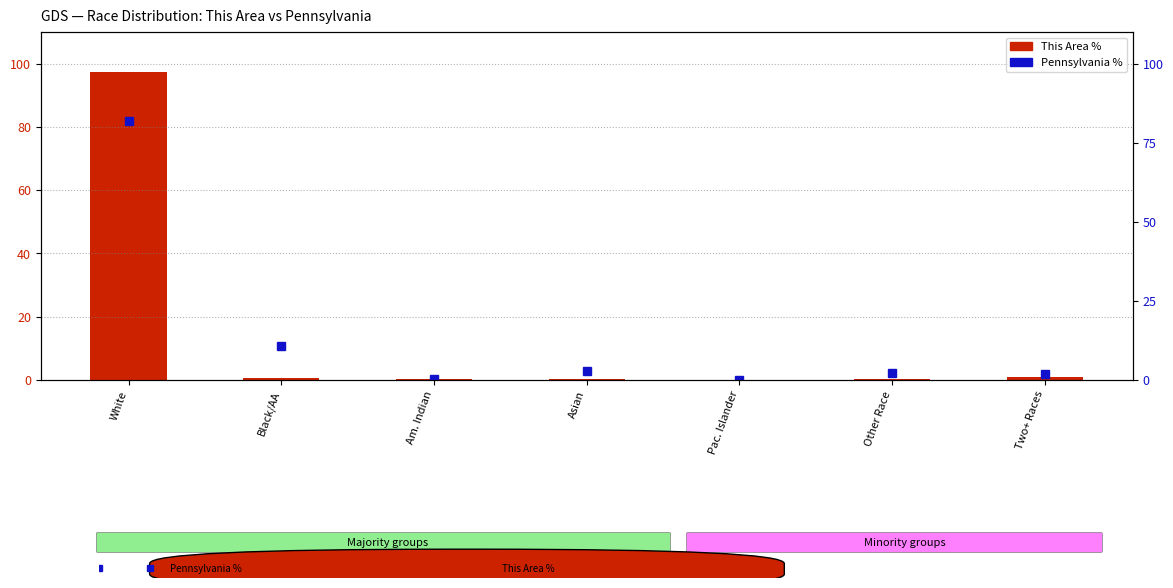

What is the average value of the This Area % series?

14.3